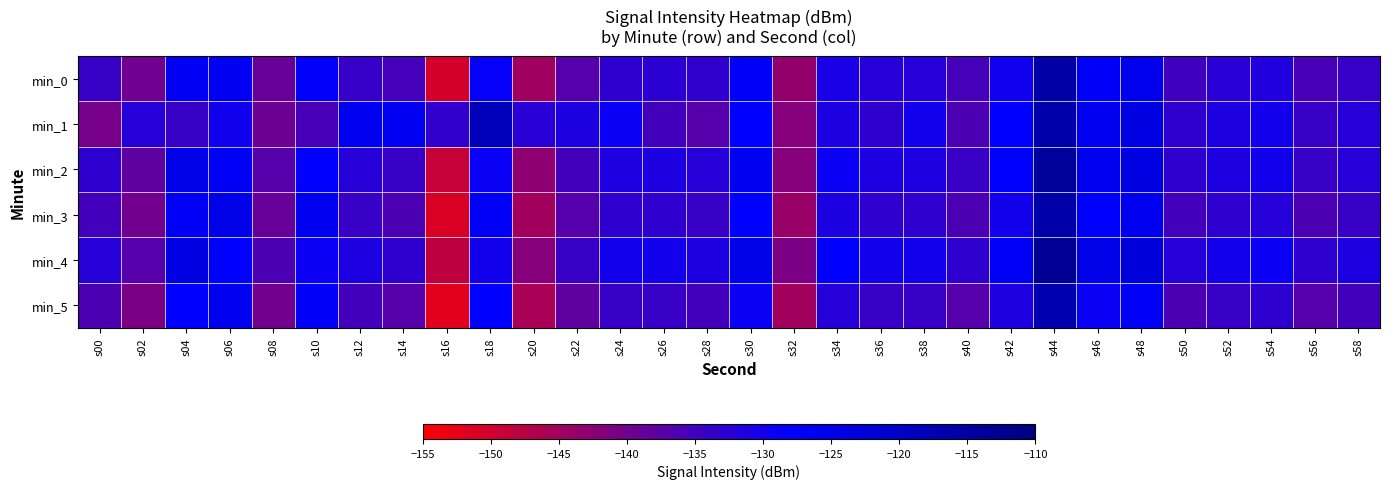

What is the maximum value shown in the chart?

-113.0